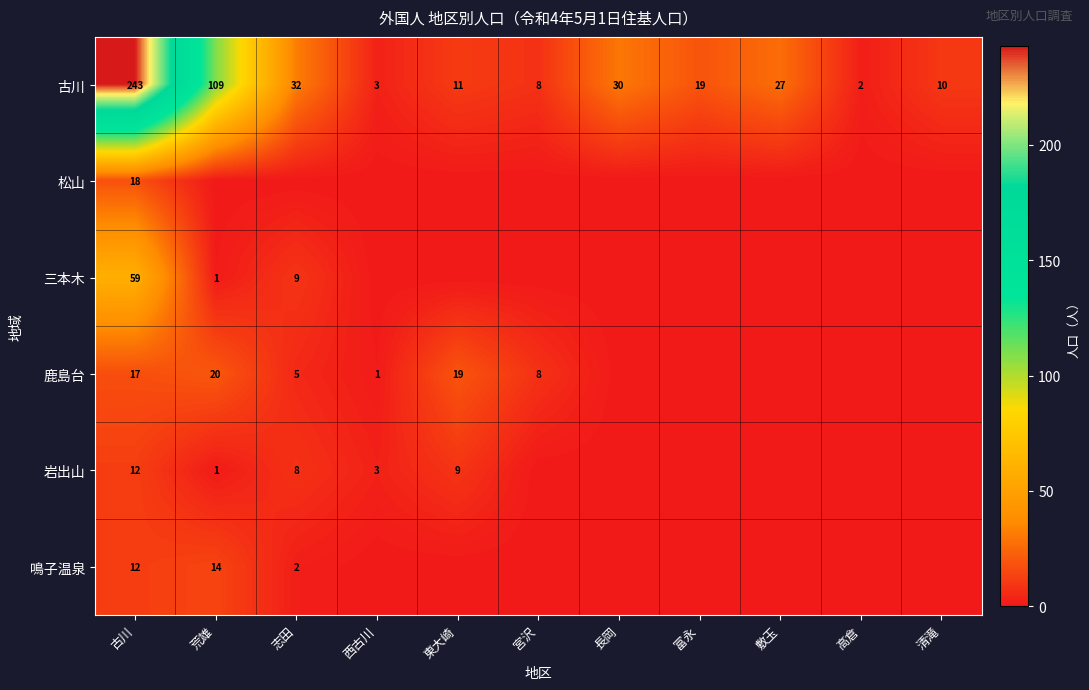

At which label does 古川 reach its minimum?

高倉